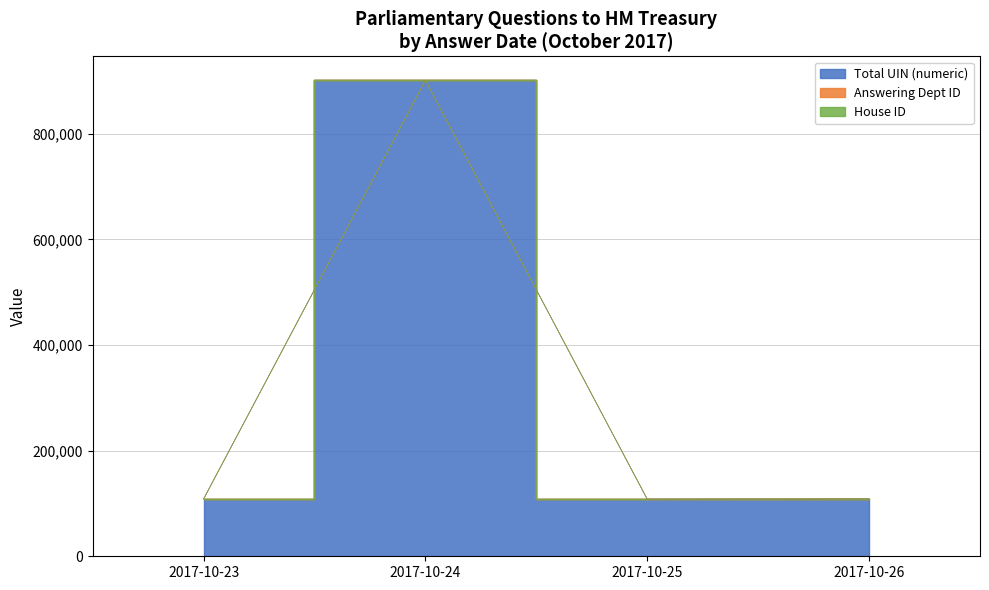

Reading left to right, extract all data points from this chart.

Total UIN (numeric): 108462	901380	108141	108635
Answering Dept ID: 14	14	14	14
House ID: 1	1	1	1